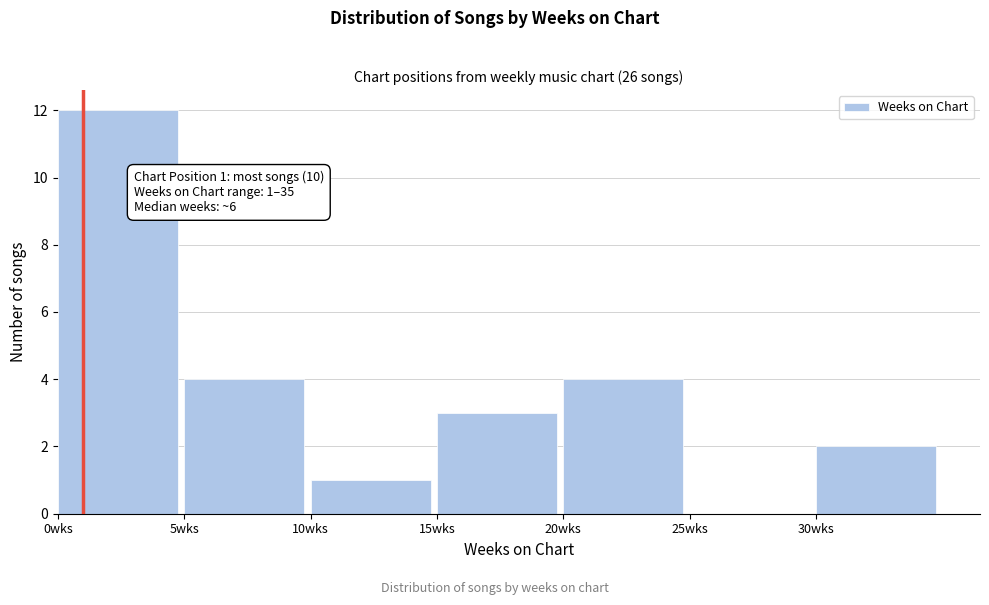

Which range on the x-axis has the tallest bar?

0 to 5